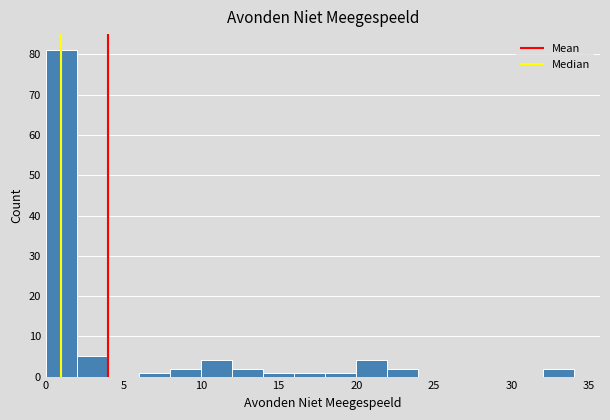

Reading left to right, transcribe this chart: for each bar, give the range it covers on the x-axis and its height. The values are not printed on the chart, so give them approximately, as read against the axis.

0 to 2: 81
2 to 4: 5
4 to 6: 0
6 to 8: 1
8 to 10: 2
10 to 12: 4
12 to 14: 2
14 to 16: 1
16 to 18: 1
18 to 20: 1
20 to 22: 4
22 to 24: 2
24 to 26: 0
26 to 28: 0
28 to 30: 0
30 to 32: 0
32 to 34: 2